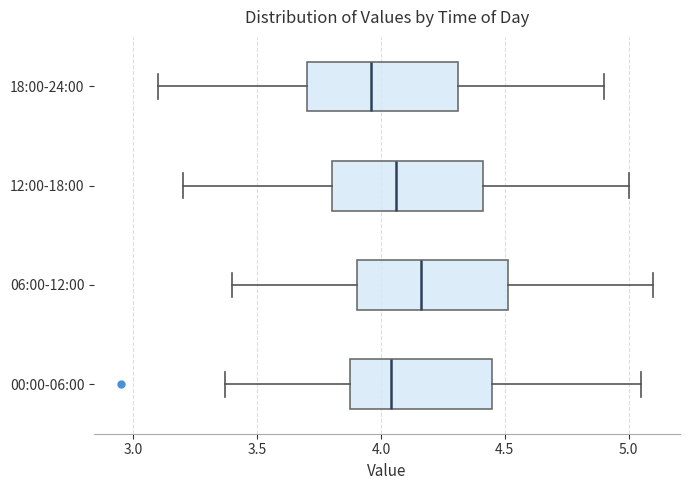

Reading bottom to top, read every box against the x-axis: the position of its median line, the range the box covers, and the ends of its whiskers. The values are not printed on the chart, so give them approximately, as read against the axis.

00:00-06:00: median 4.05, box 3.90 to 4.45, whiskers 3.35 to 5.05
06:00-12:00: median 4.15, box 3.90 to 4.50, whiskers 3.40 to 5.10
12:00-18:00: median 4.05, box 3.80 to 4.40, whiskers 3.20 to 5.00
18:00-24:00: median 3.95, box 3.70 to 4.30, whiskers 3.10 to 4.90